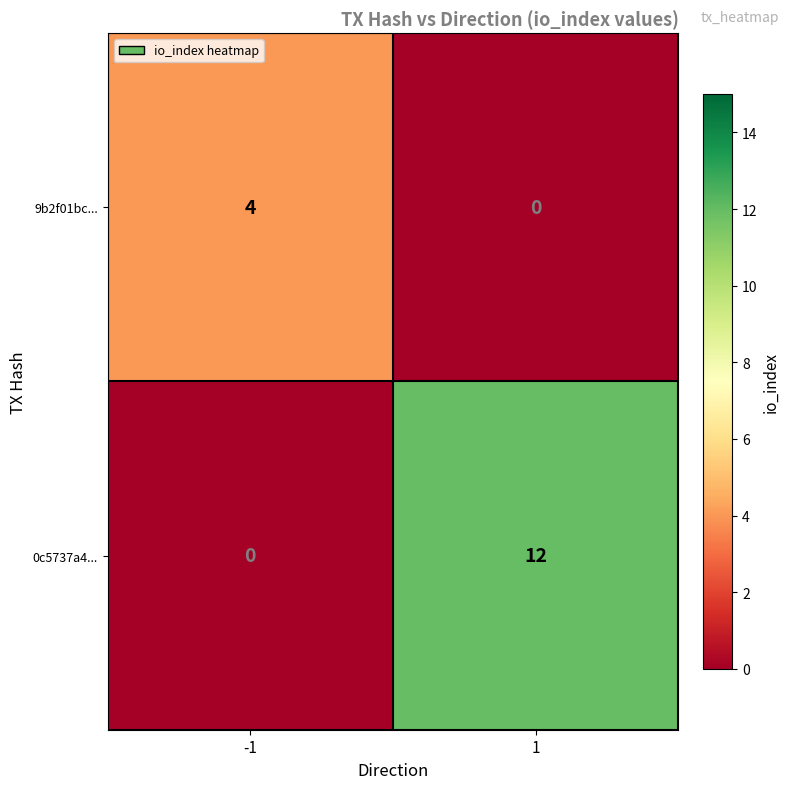

List the series in order of their peak value, lowest first.

9b2f01bc..., 0c5737a4...